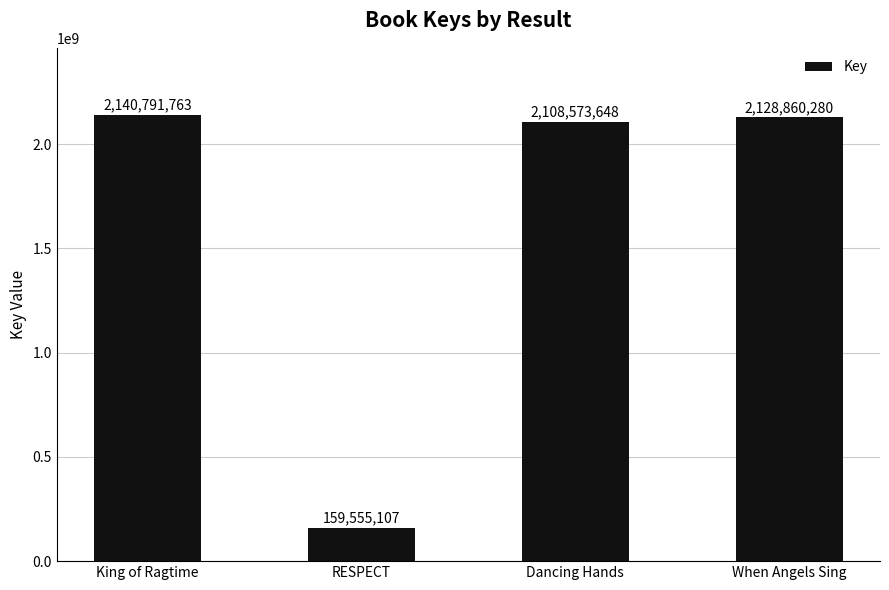

Reading left to right, what are all the values shown in this chart?

2140791763	159555107	2108573648	2128860280